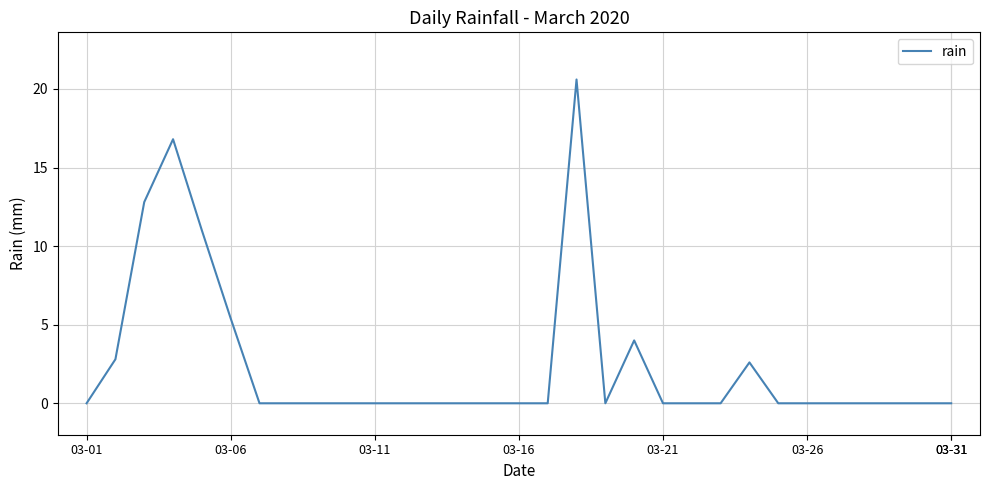

What is the difference between the maximum and minimum values?

20.6